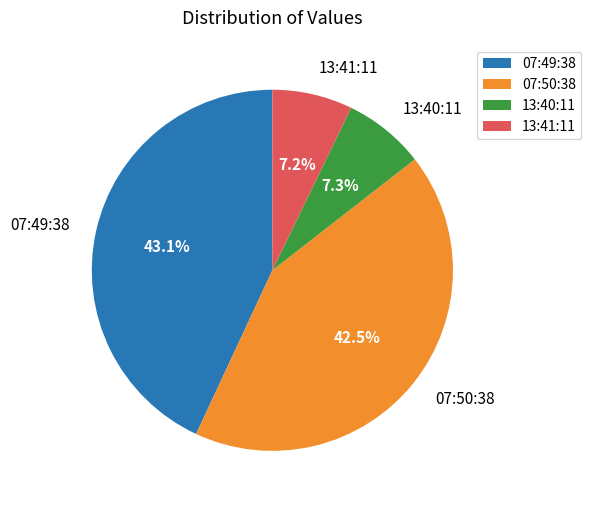

Which category has the biggest portion of the pie?

07:49:38